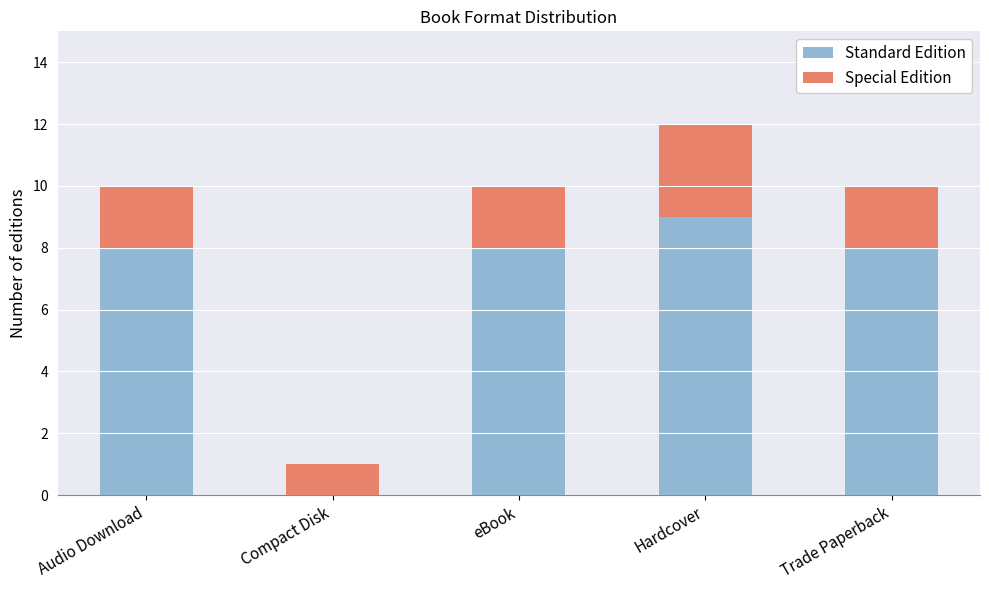

What is the total value across all series at Hardcover?

12